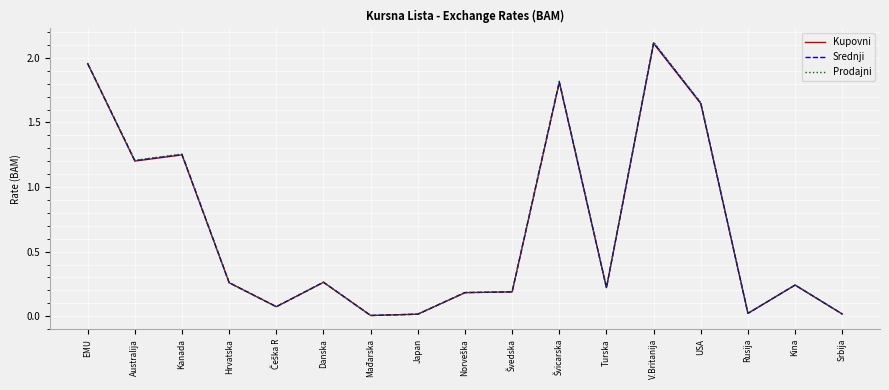

Which series changed the most between EMU and Rusija?

Kupovni